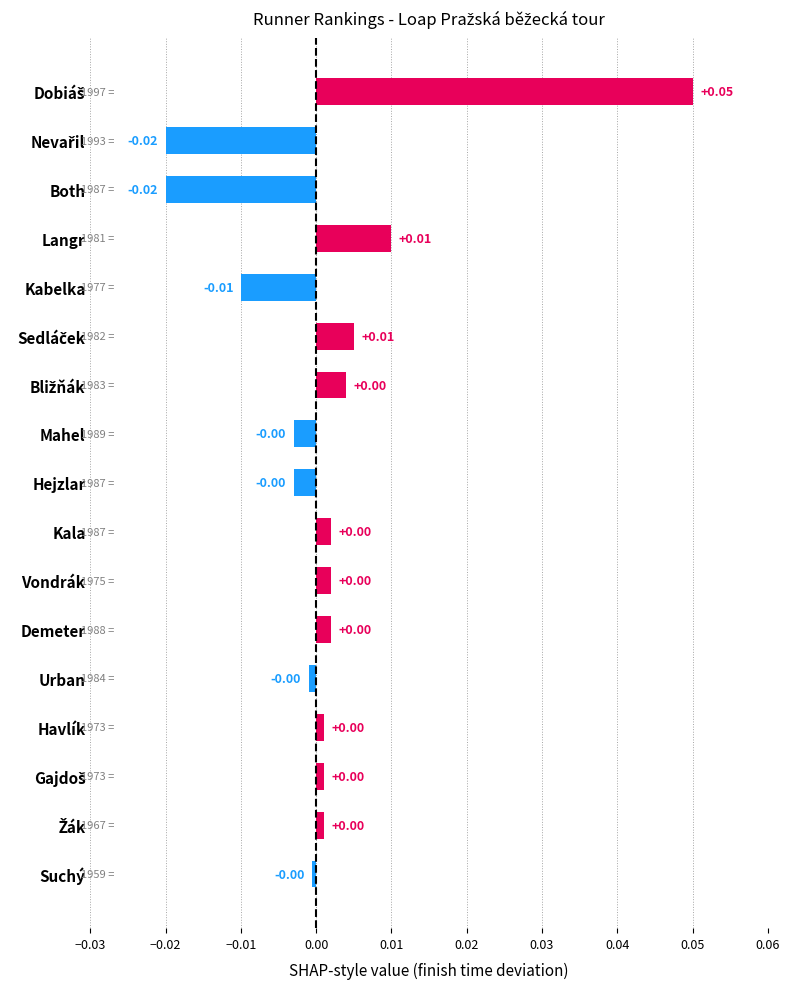

What is the label of the 10th bar from the top?

Kala